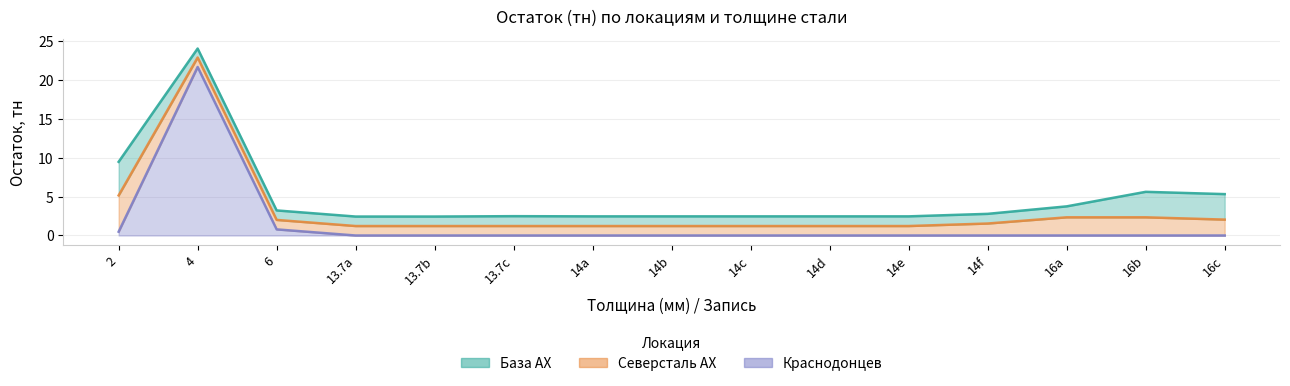

Is the value of База АХ at 8 greater than the value of Северсталь АХ at 8?

Yes